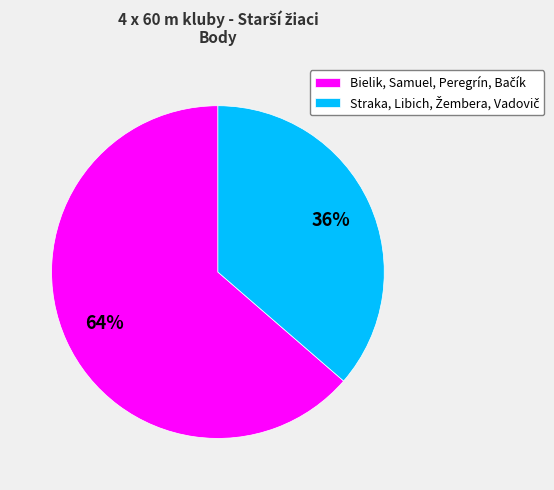

To the nearest percent, what is the average slice percentage?

50%